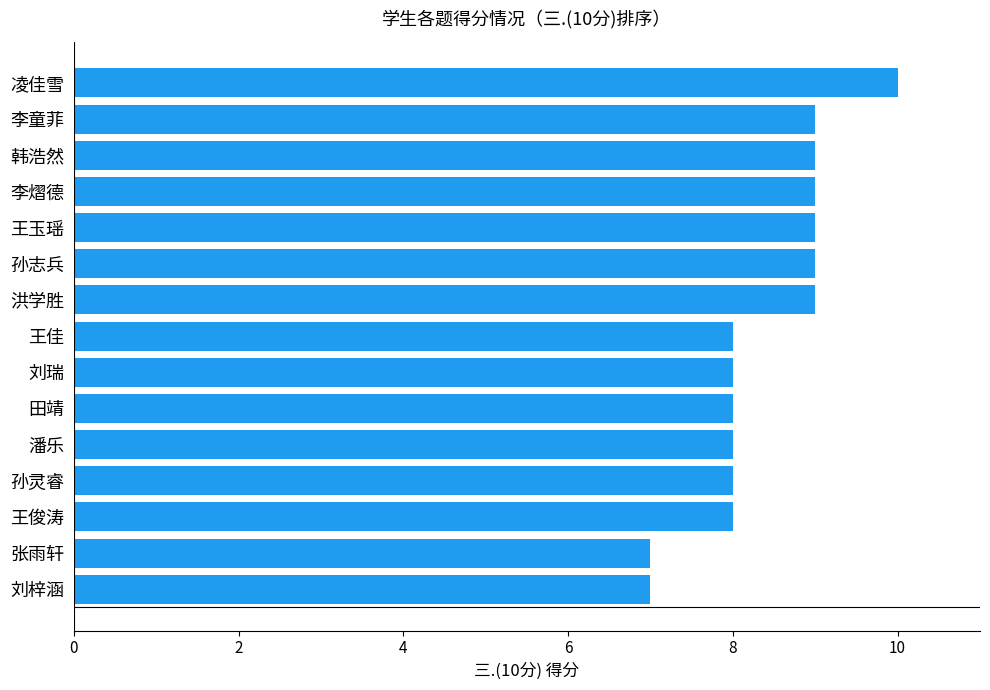

Reading bottom to top, transcribe all the data shown in this chart.

刘梓涵=7	张雨轩=7	王俊涛=8	孙灵睿=8	潘乐=8	田靖=8	刘瑞=8	王佳=8	洪学胜=9	孙志兵=9	王玉瑶=9	李熠德=9	韩浩然=9	李童菲=9	凌佳雪=10